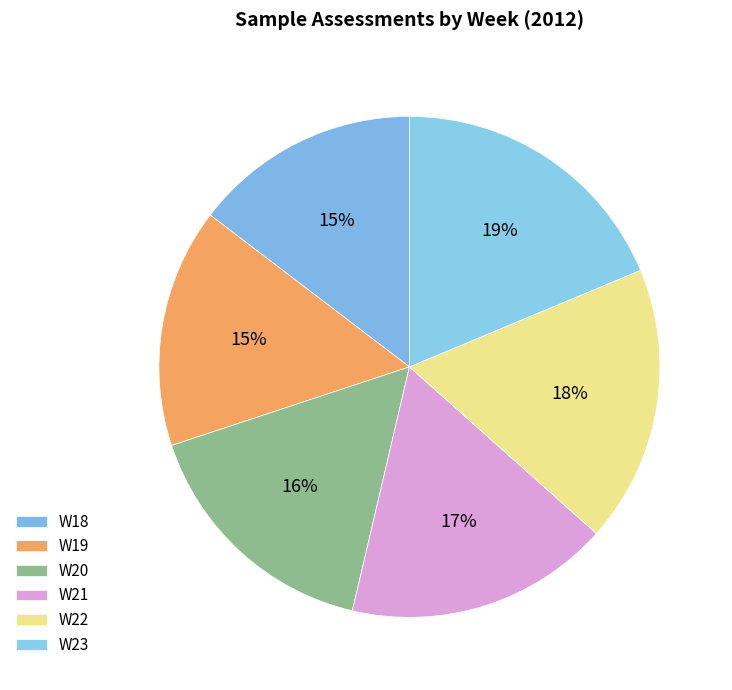

Which slice is the smallest?

W18